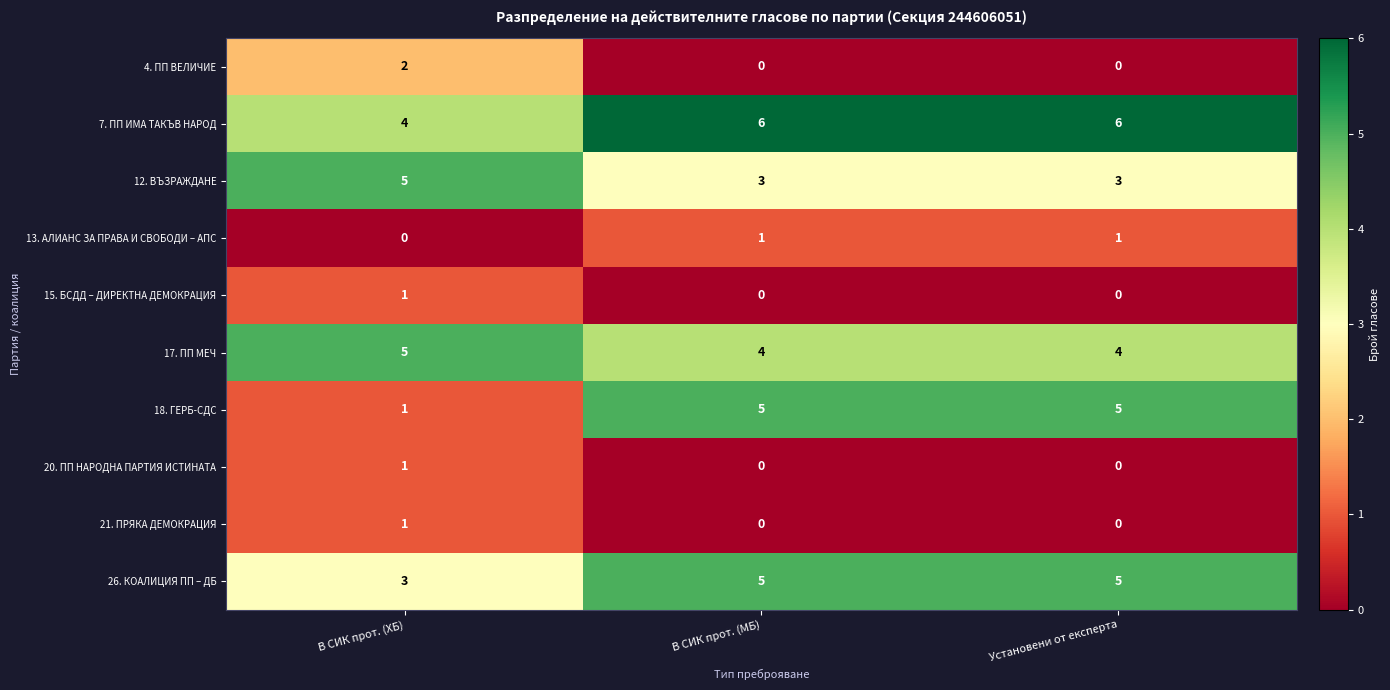

At how many categories does at least one series exceed 0?

3